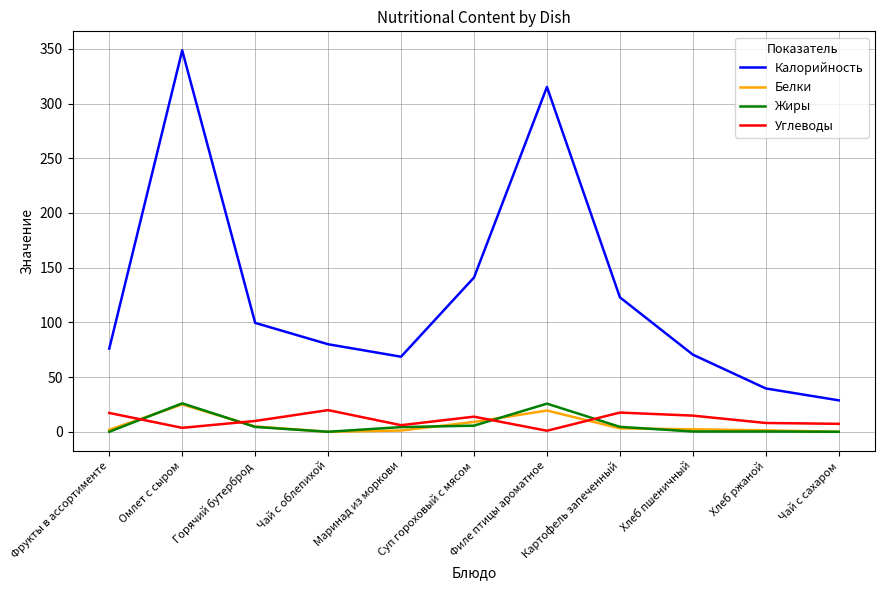

The Жиры series shows 38.1 at Филе птицы ароматное. True or false?

False